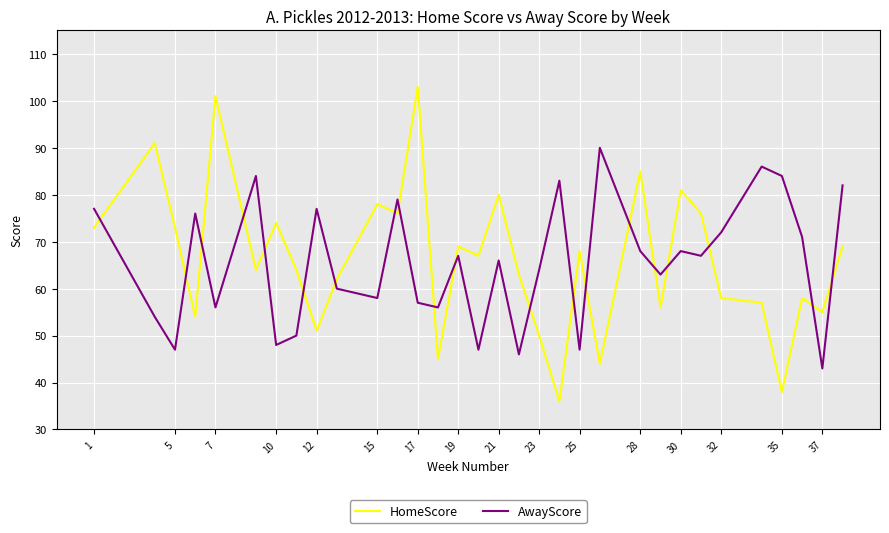

What is the difference between the maximum and minimum values in the HomeScore series?

67